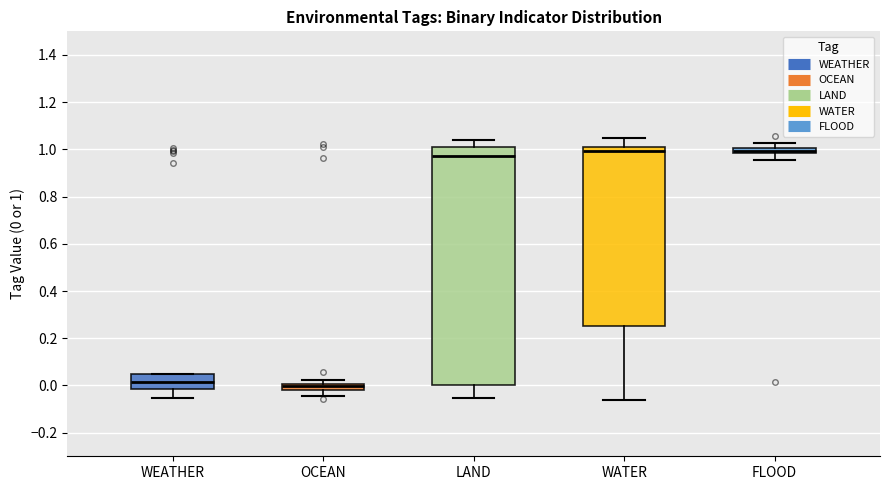

Where does the upper whisker of the box for FLOOD end on the y-axis? The values are not printed on the chart, so give them approximately, as read against the axis.

1.02